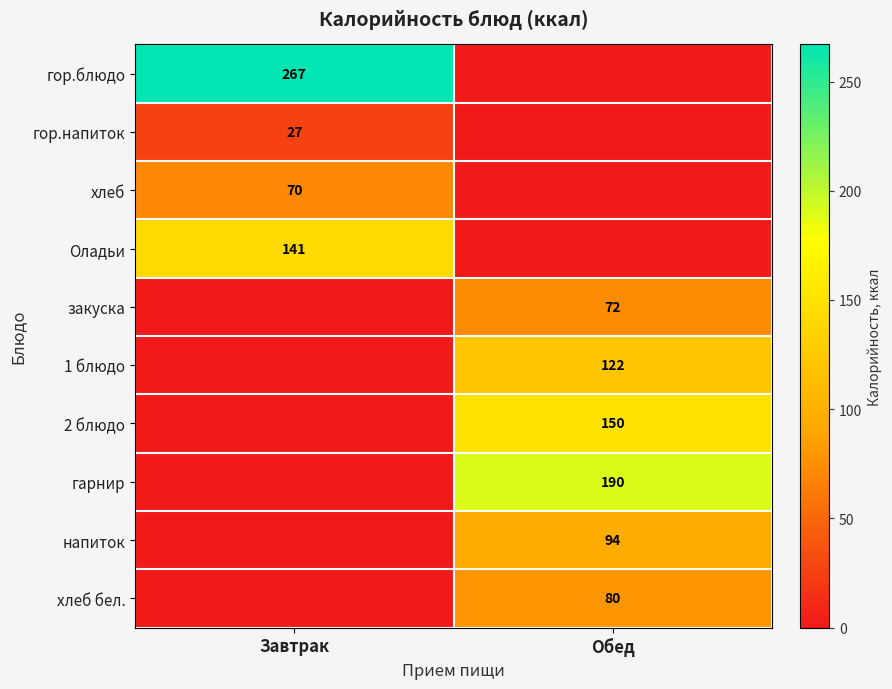

True or false: хлеб бел. has a value of 51 at Обед.

False